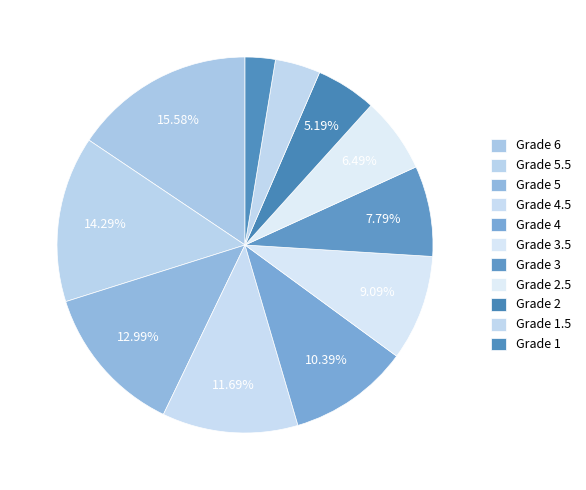

How many slices are in this pie chart?

11